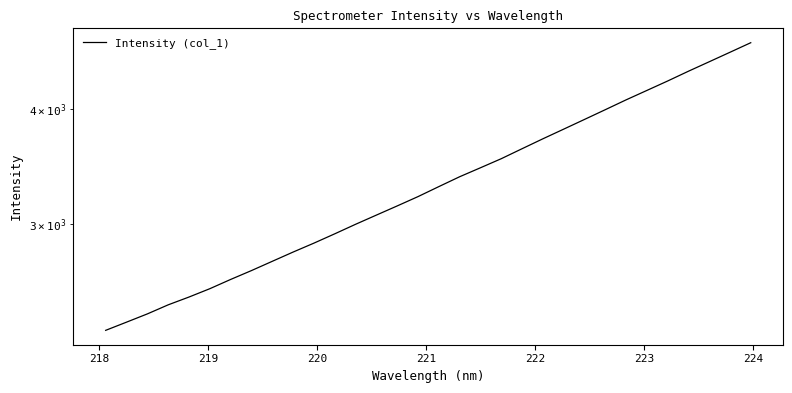

How many values are below 3295?

16